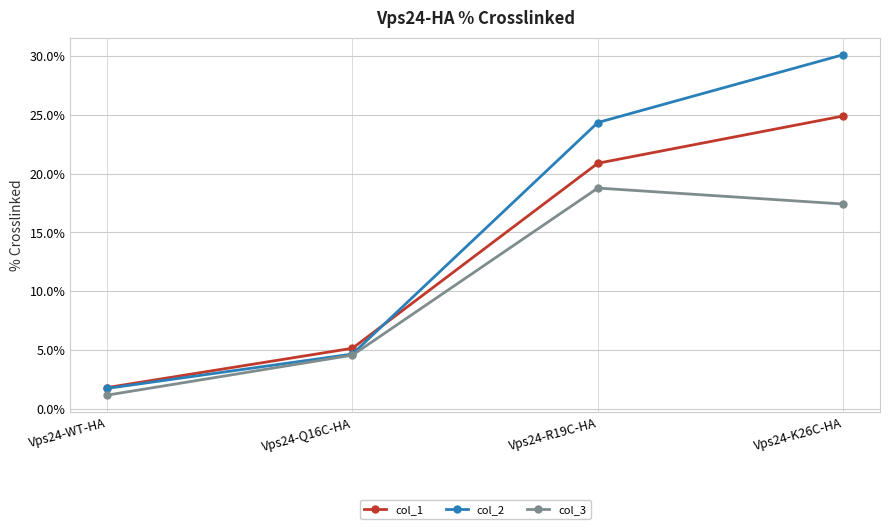

What is the total value across all series at Vps24-Q16C-HA?

14.4